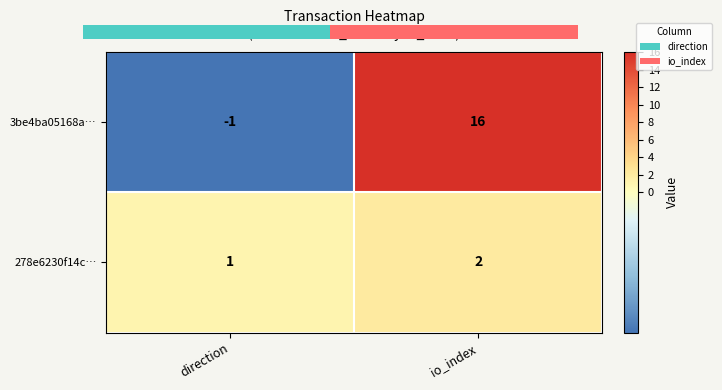

At which label is 278e6230f14c… closest to 1?

direction